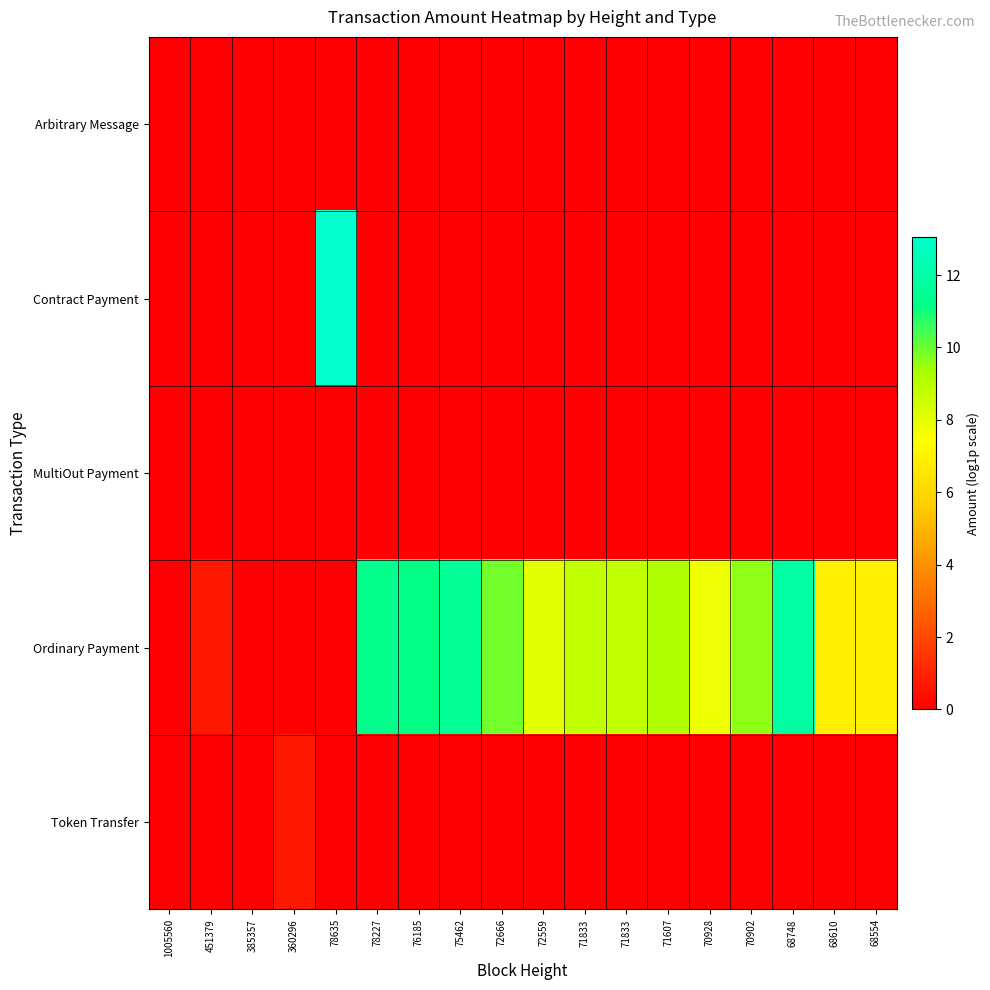

Between 71607 and 72666, which is larger?

71607